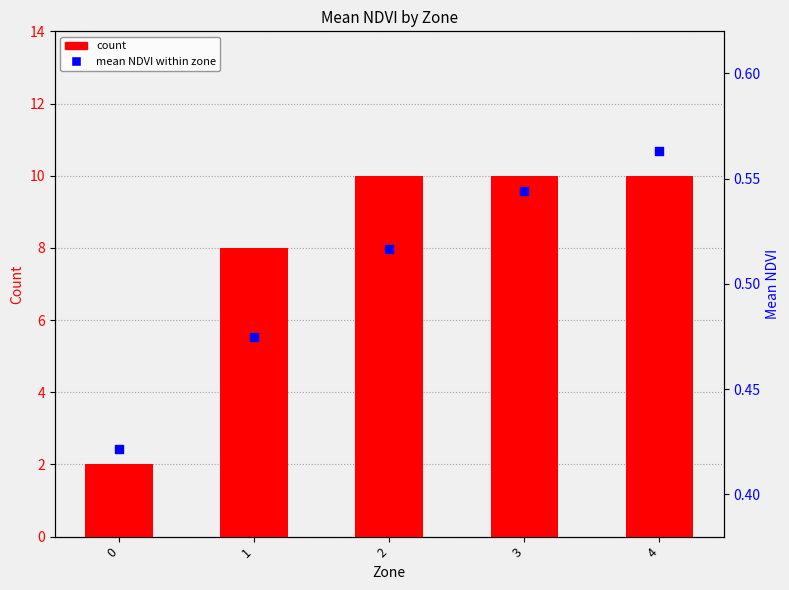

Is the value of count at 3 greater than the value of mean NDVI (percentile rank within zone) at 0?

Yes